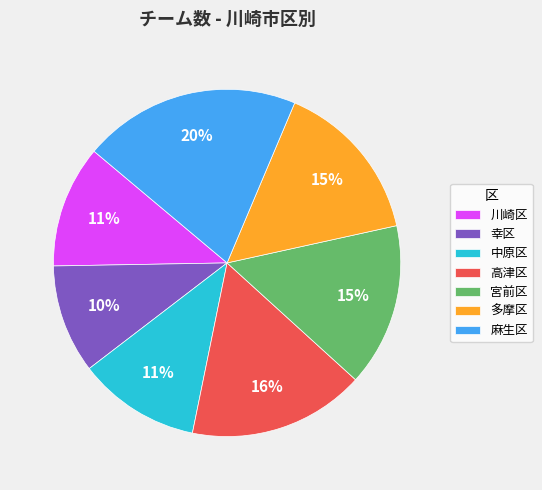

To the nearest percent, what is the average slice percentage?

14%